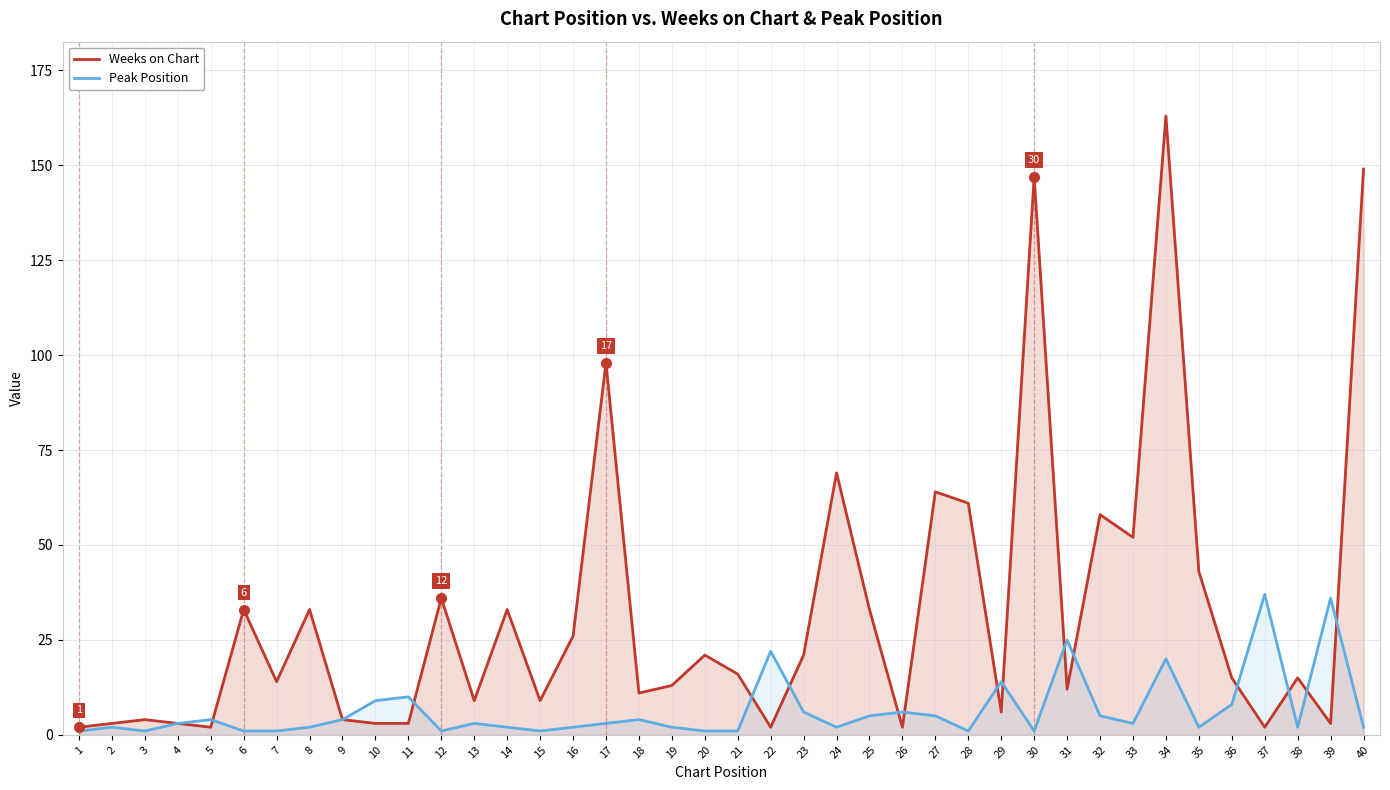

How many interior local valleys does the Weeks on Chart series have?

12